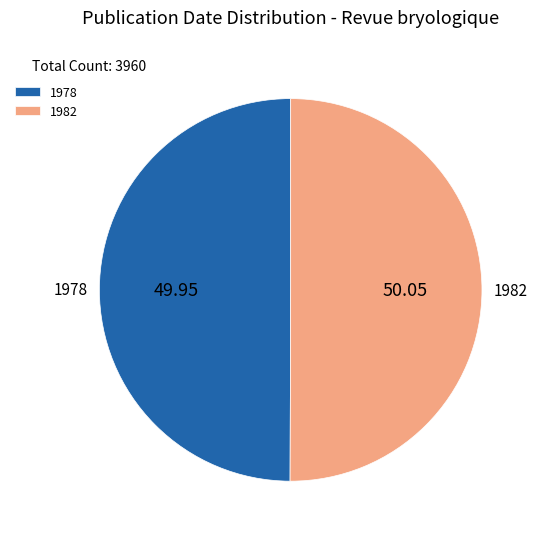

Approximately how many times larger is the value at 1982 compared to 1978?

1.0